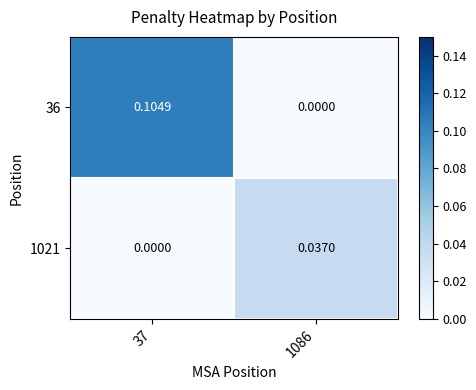

Is the value of 1021 at 1086 greater than the value of 36 at 1086?

Yes